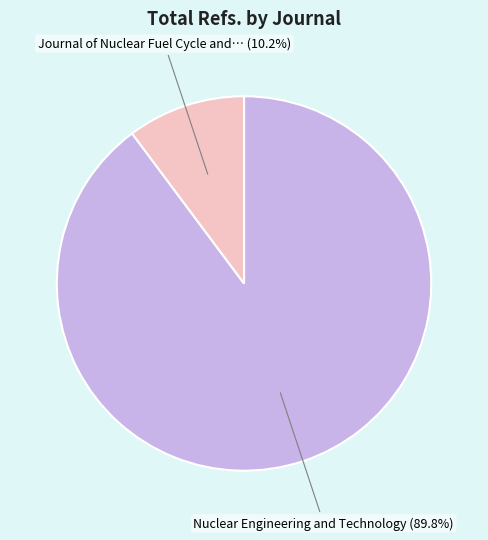

Does any single category account for the majority?

Yes